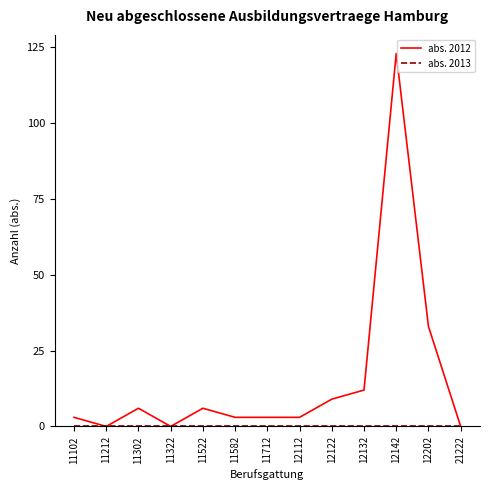

Is it true that abs. 2012 equals 13 at 12122?

False